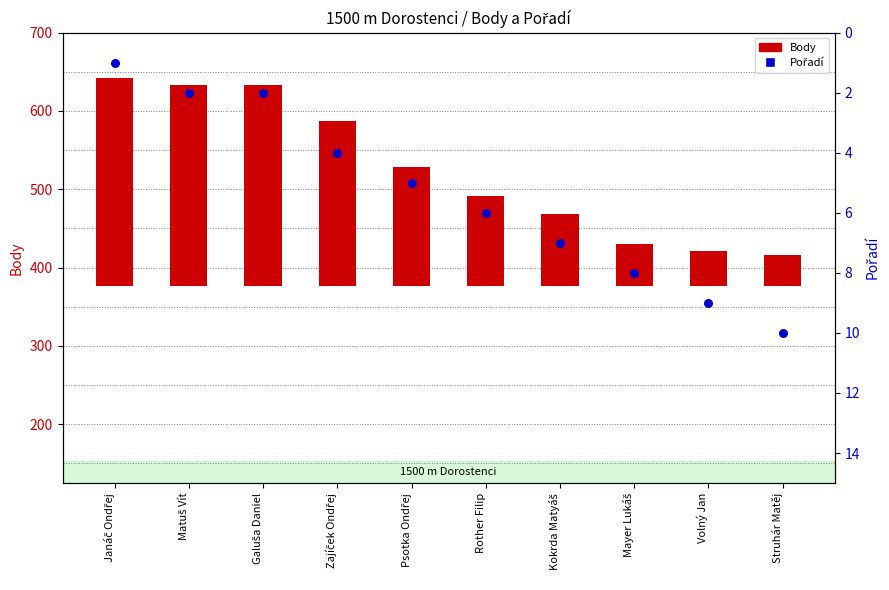

Which series contains the highest Y value?

Body